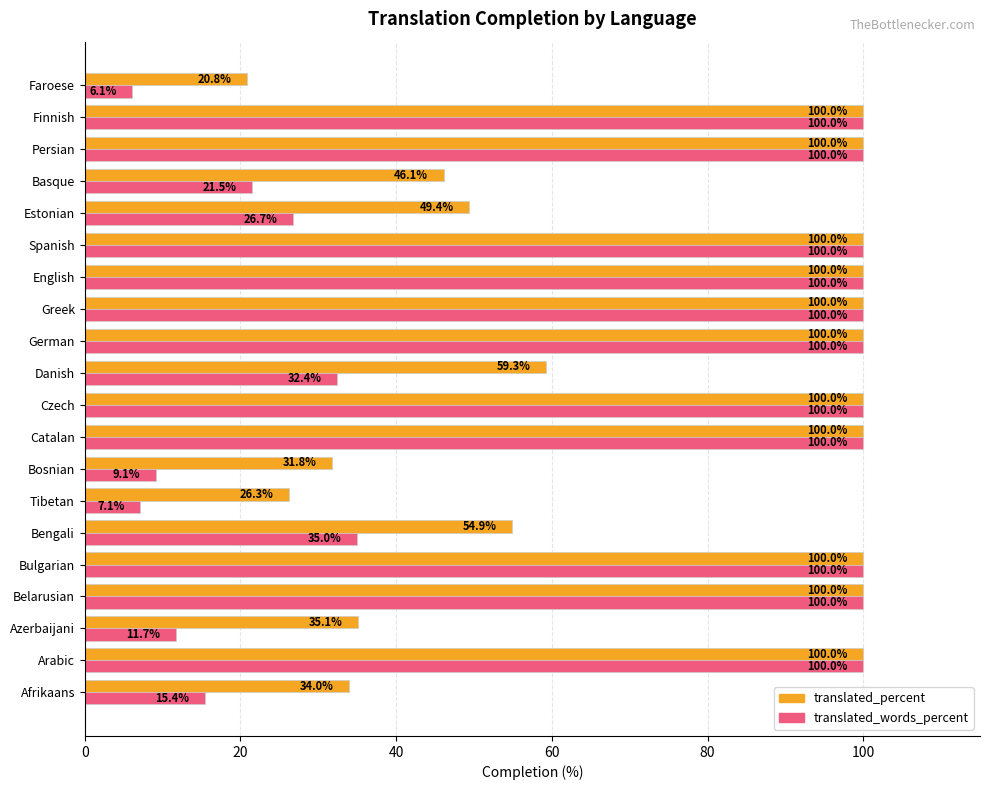

At which label does translated_percent reach its minimum?

Faroese